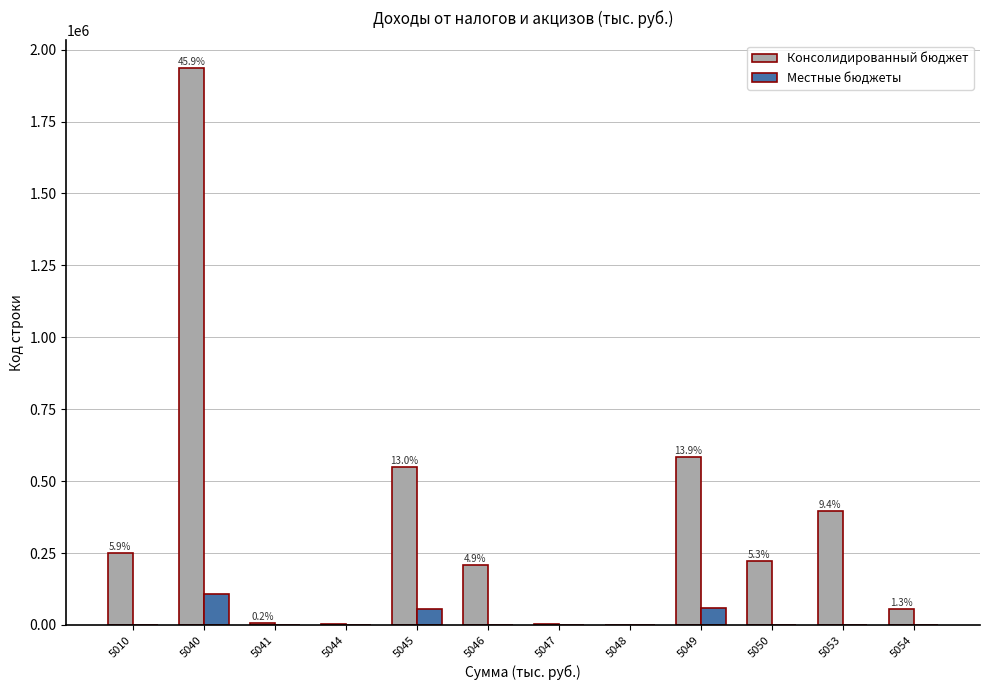

True or false: Консолидированный бюджет has a value of 1935291 at 5040.

True